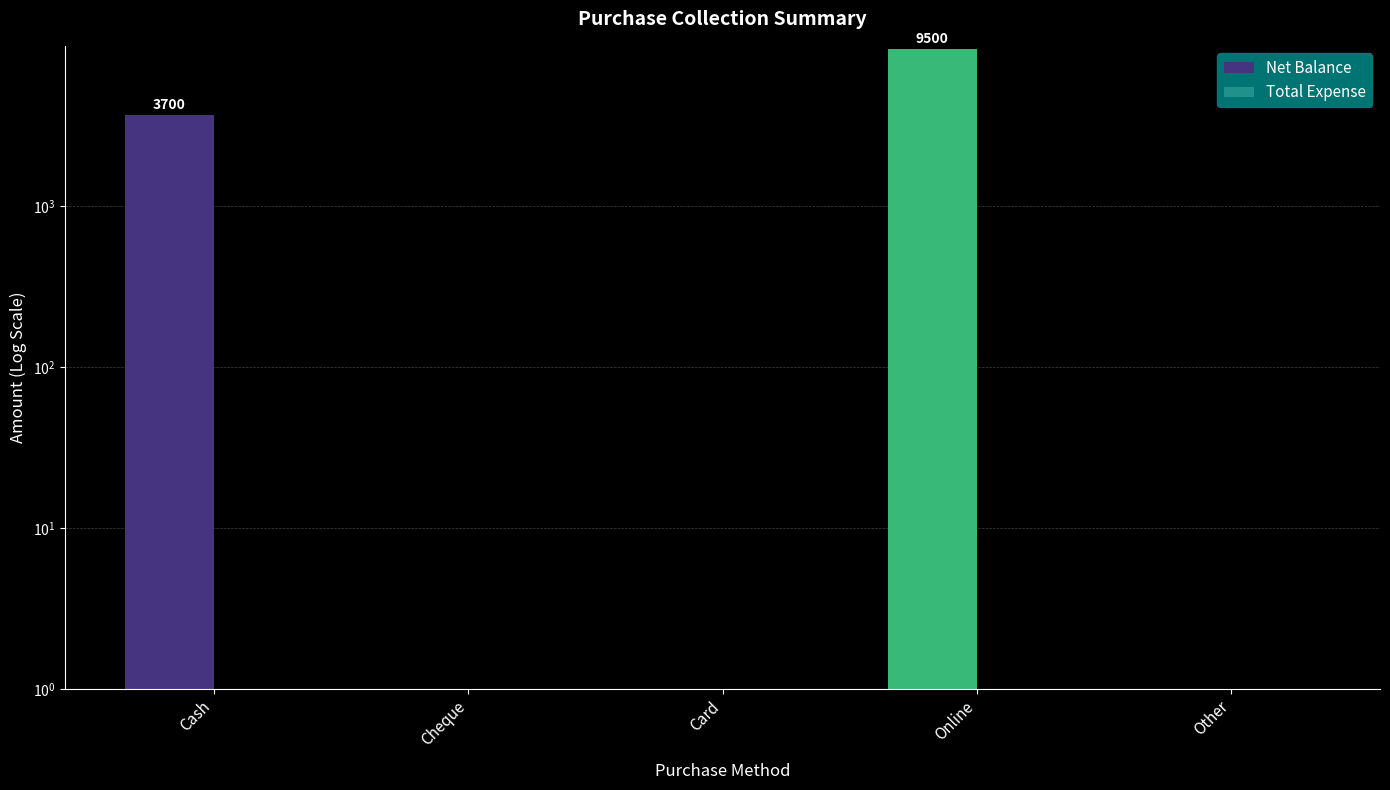

Does the chart contain any negative values?

No